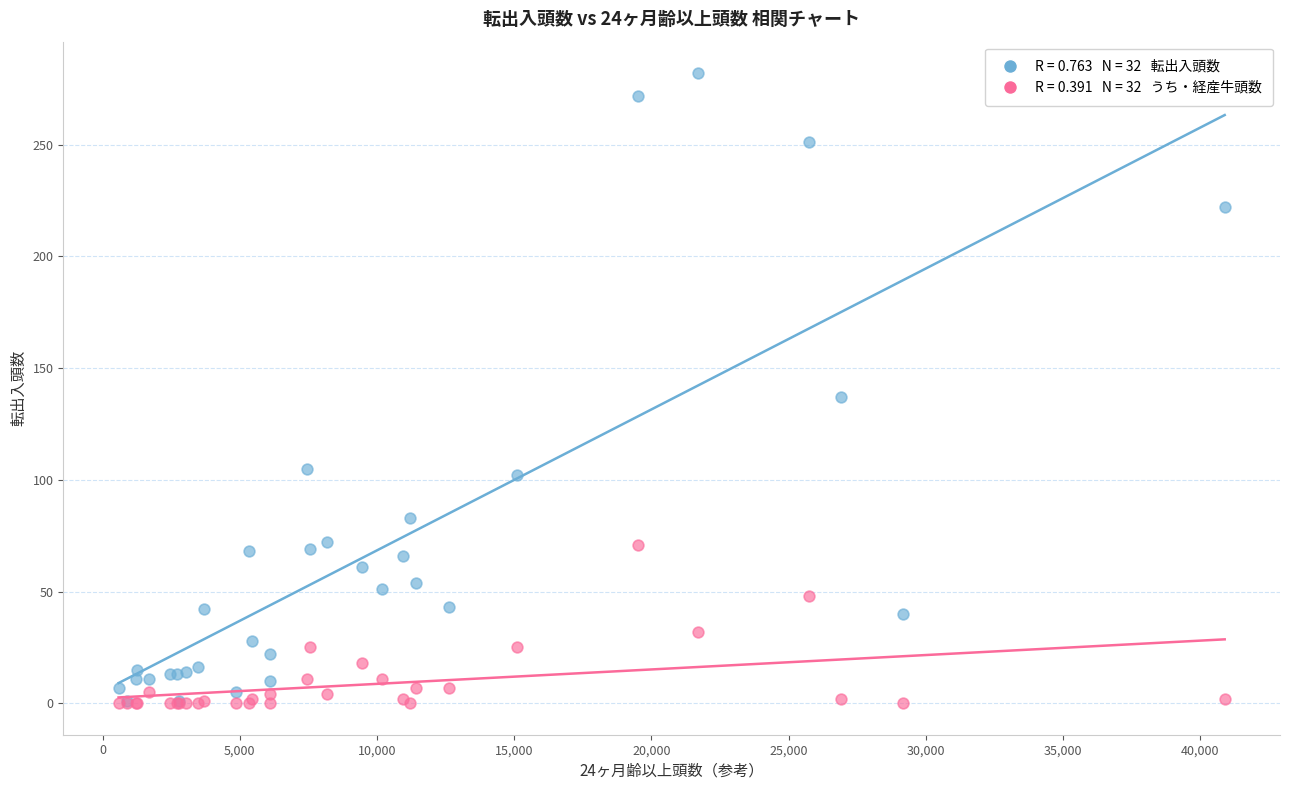

Across all series, what Y value is closest to 141?

137